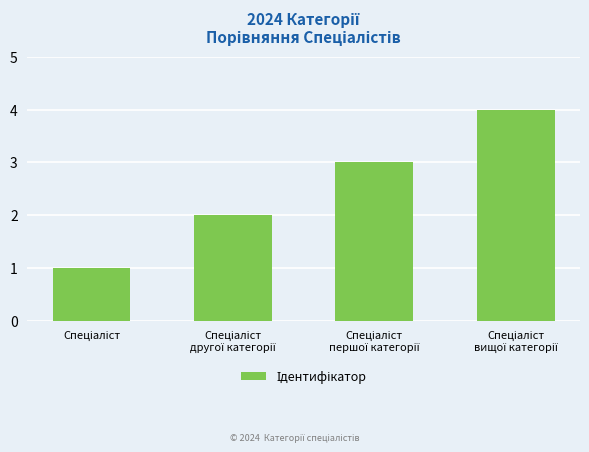

What is the sum of all values?

10